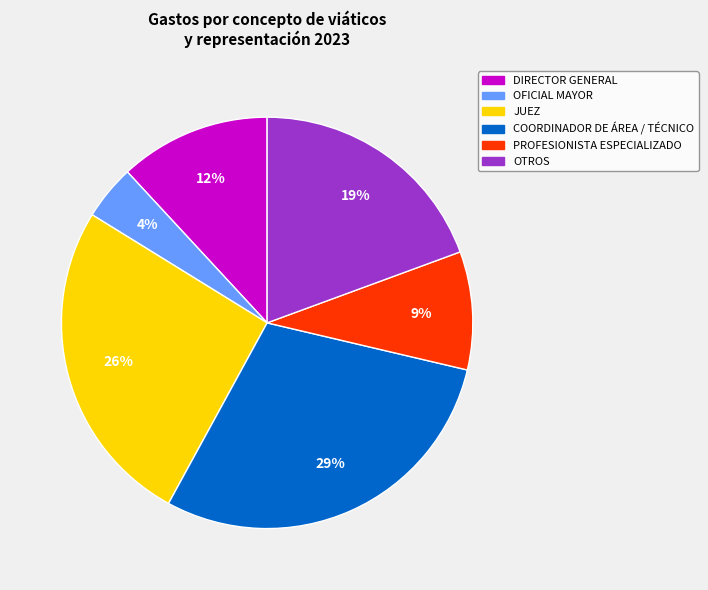

Is there any slice that represents more than half of the pie?

No